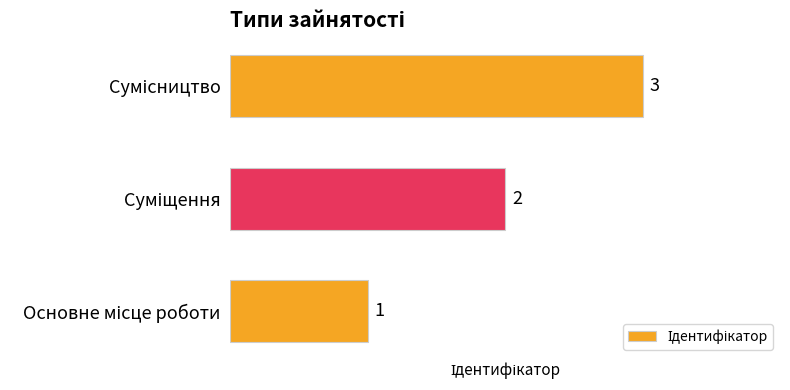

What is the greatest value displayed?

3